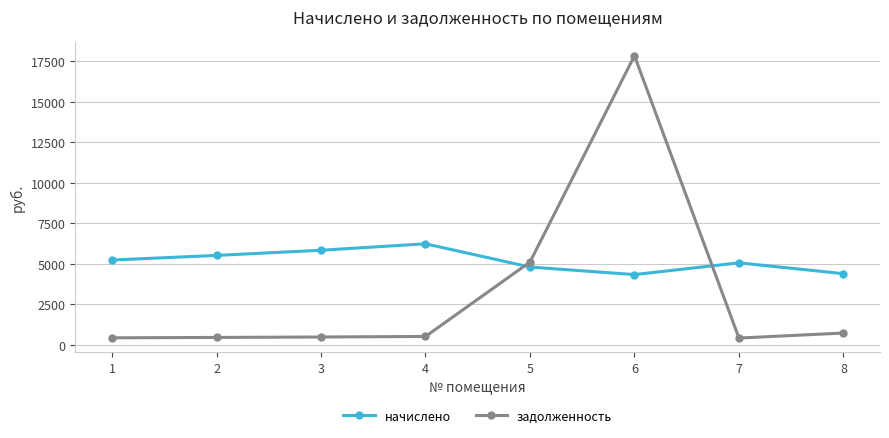

Which series changed the most between 2 and 5?

задолженность